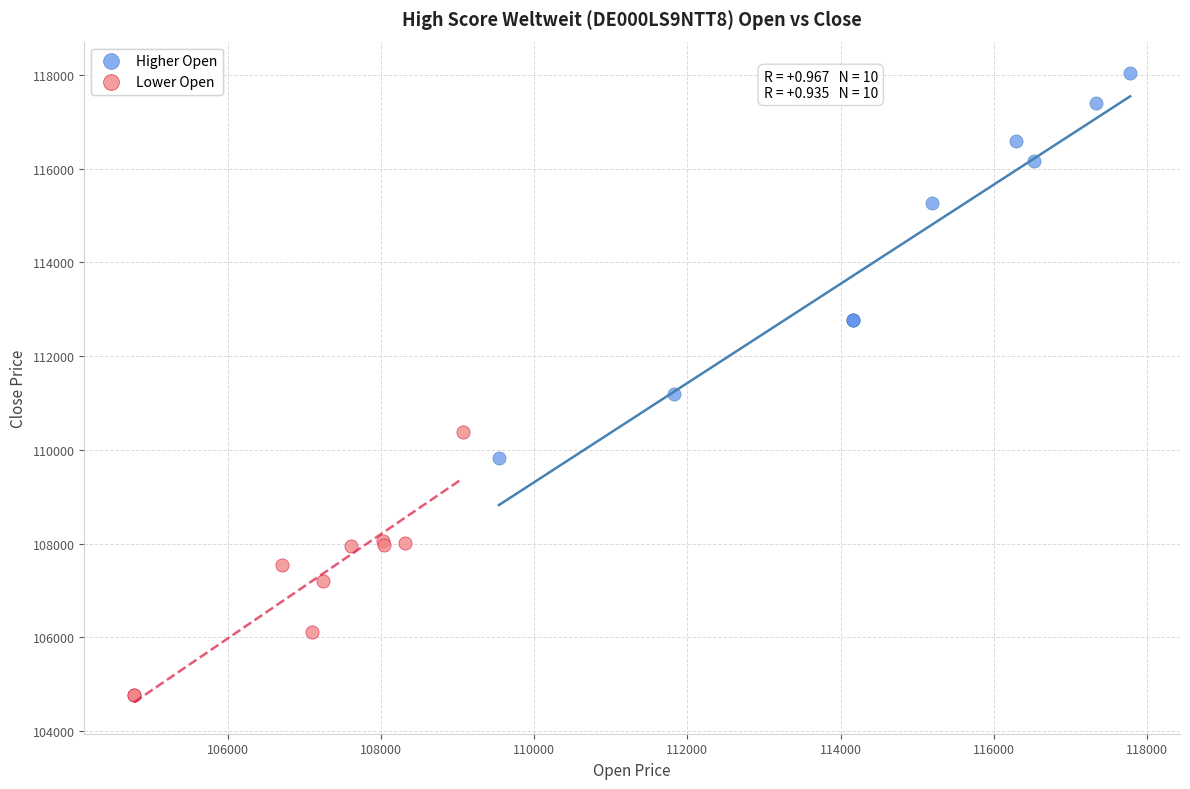

Which series has the widest spread of Y values?

Higher Open